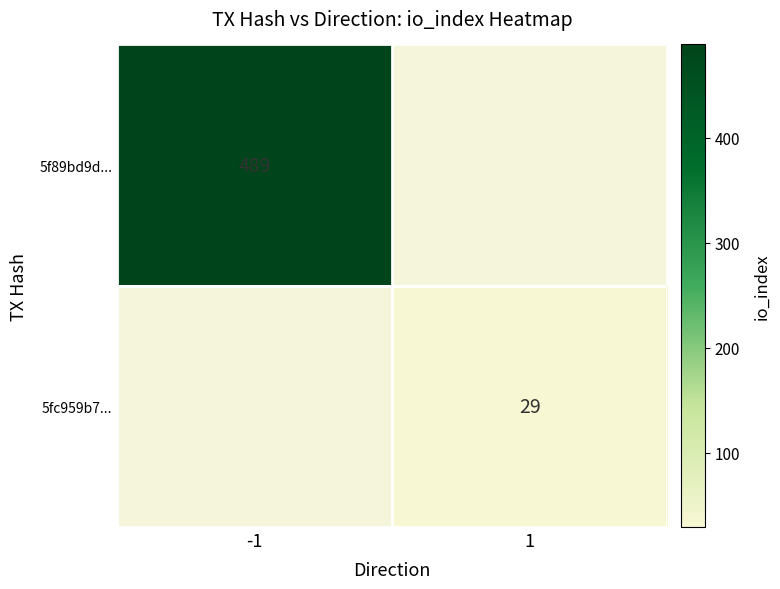

The value of 5f89bd9d... at -1 is 282. True or false?

False